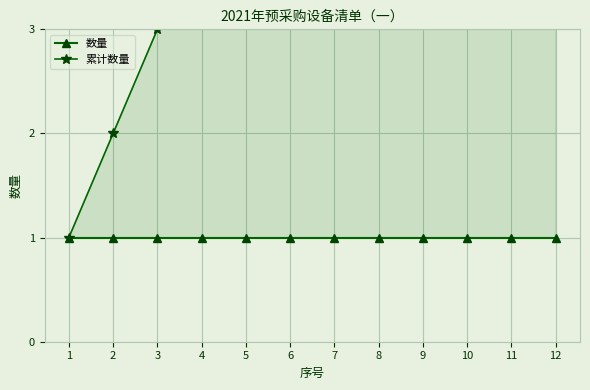

Reading left to right, what are all the values shown in this chart?

数量: 1	1	1	1	1	1	1	1	1	1	1	1
累计数量: 1	2	3	4	5	6	7	8	9	10	11	12